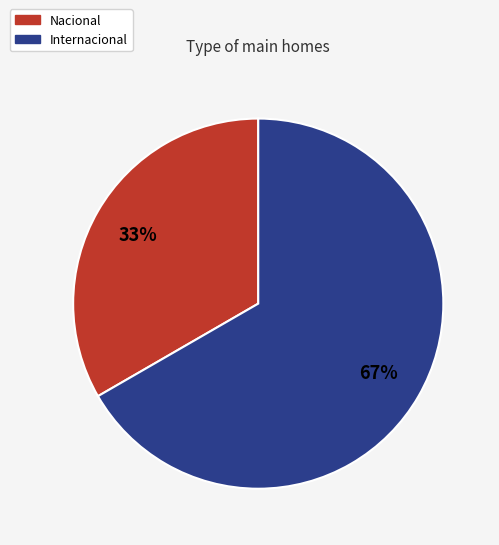

Rank the categories by value from highest to lowest.

Internacional, Nacional